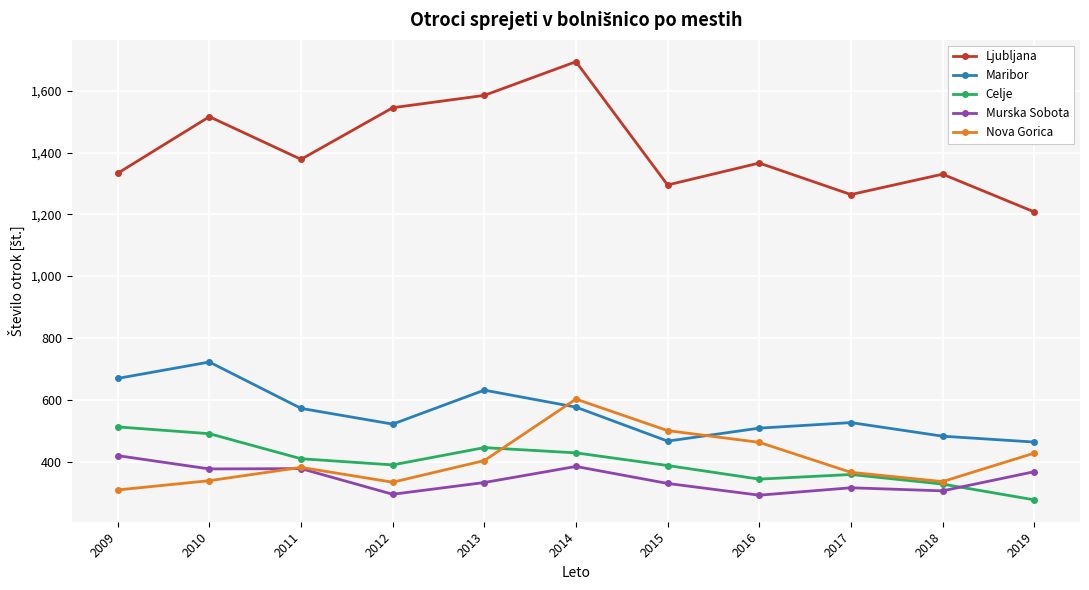

True or false: Nova Gorica and Celje intersect in this chart.

True